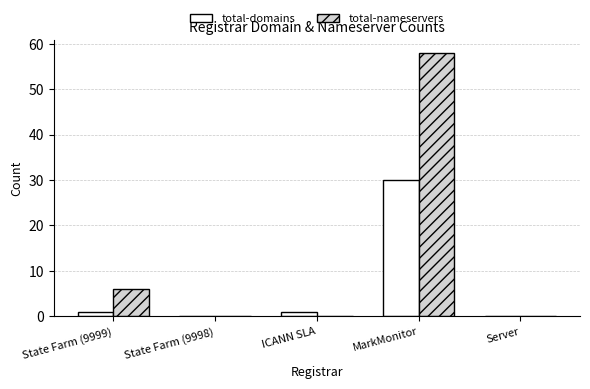

What is the sum of all total-nameservers values?

64